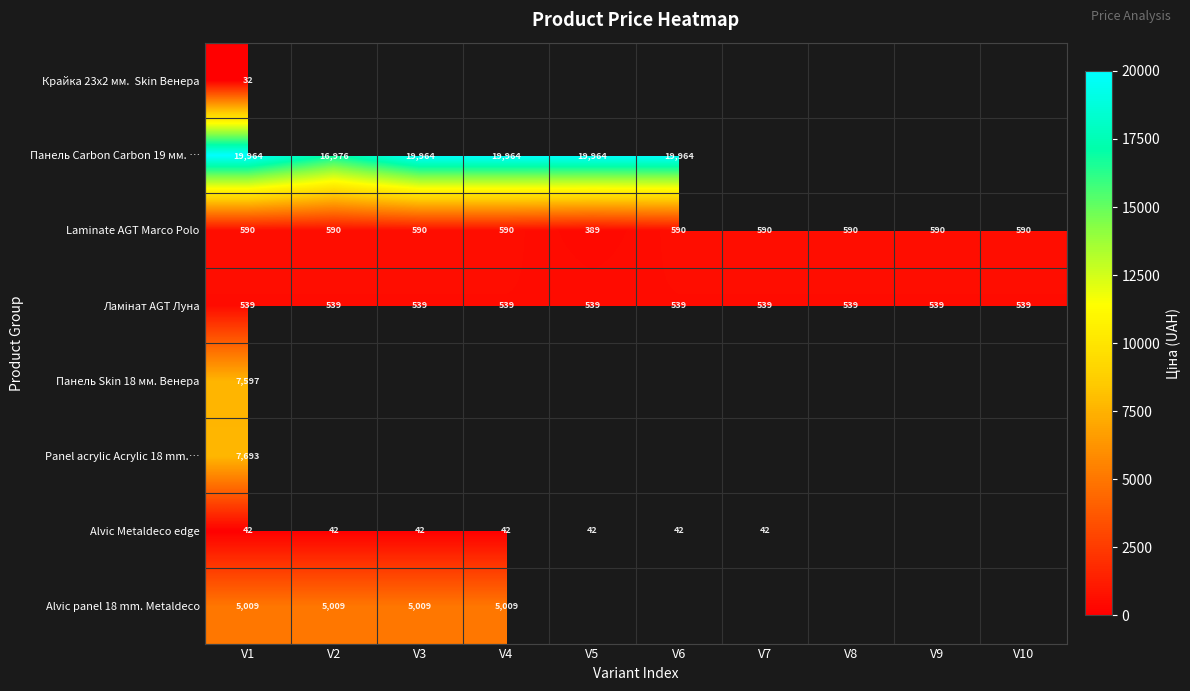

Where does the Laminate AGT Marco Polo series first go above 589?

V1